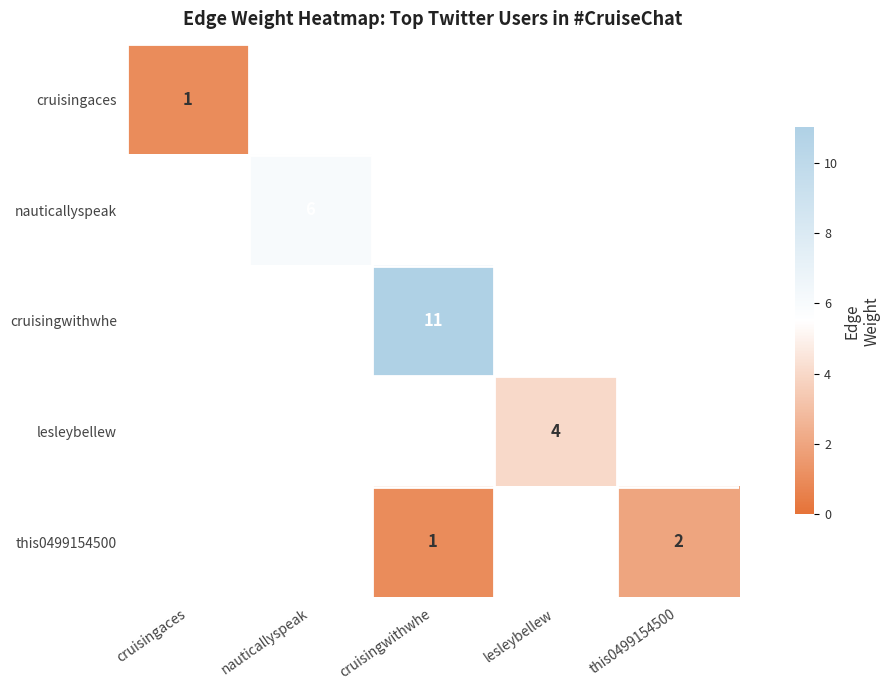

The cruisingwithwhe series shows 11 at cruisingwithwhe. True or false?

True